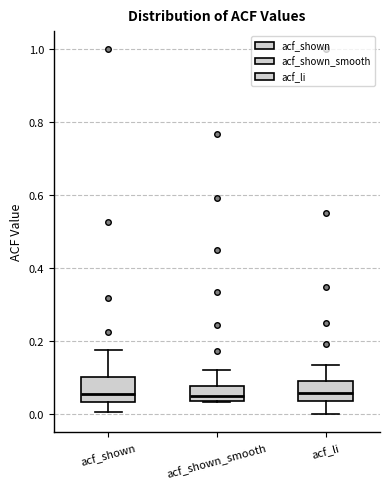

Reading left to right, transcribe this box plot: for each box, give where its median line is, the range the box spans, and where its two whiskers end, as read against the y-axis. The values are not printed on the chart, so give them approximately, as read against the axis.

acf_shown: median 0.06, box 0.04 to 0.10, whiskers 0.00 to 0.18
acf_shown_smooth: median 0.06, box 0.04 to 0.08, whiskers 0.04 to 0.12
acf_li: median 0.06, box 0.04 to 0.10, whiskers 0.00 to 0.14